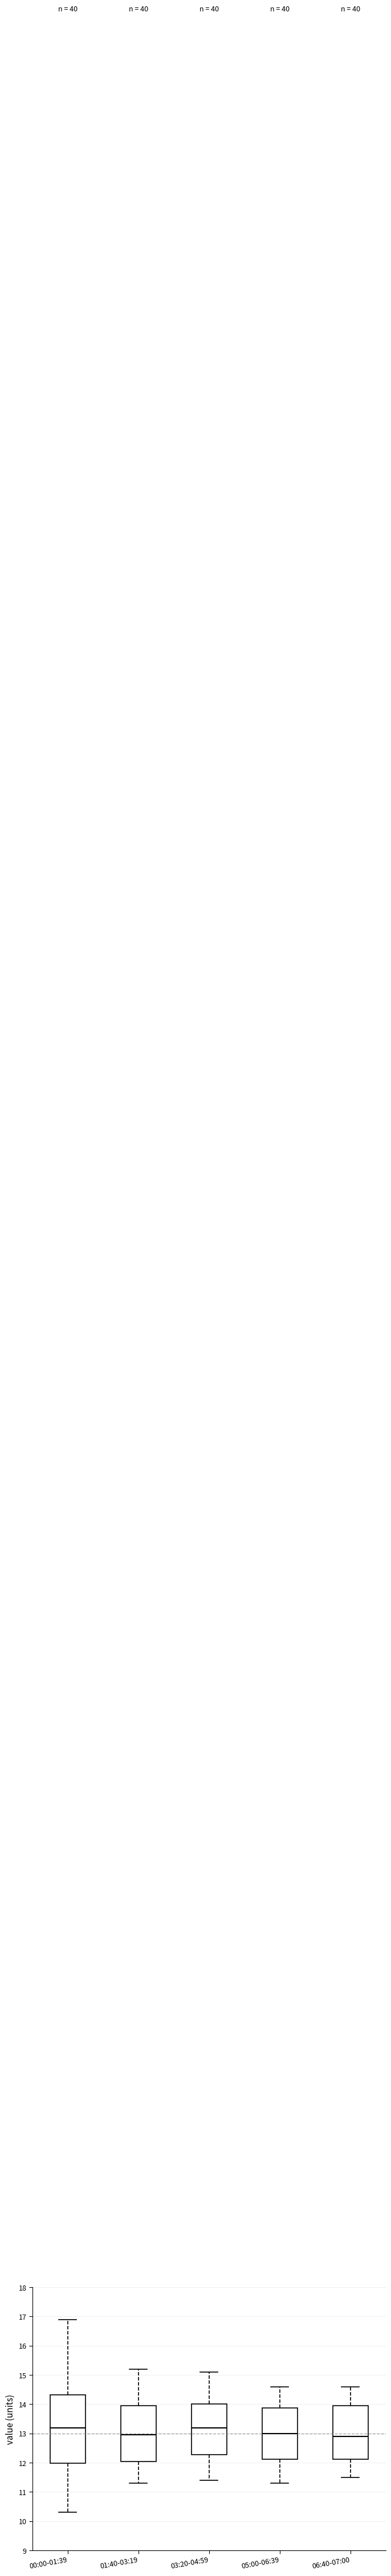

Comparing the boxes themselves (not the whiskers), which one is the tallest?

00:00-01:39